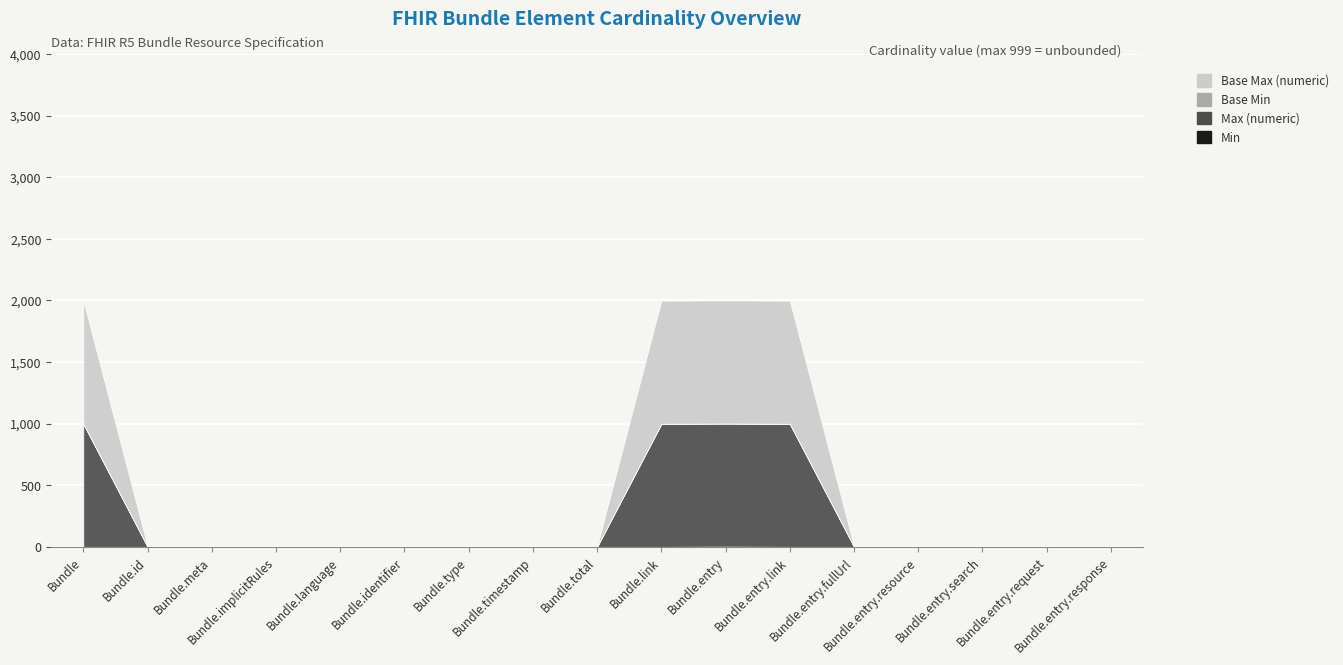

Rank the series at Bundle.link from highest to lowest value.

Max (numeric), Base Max (numeric), Min, Base Min